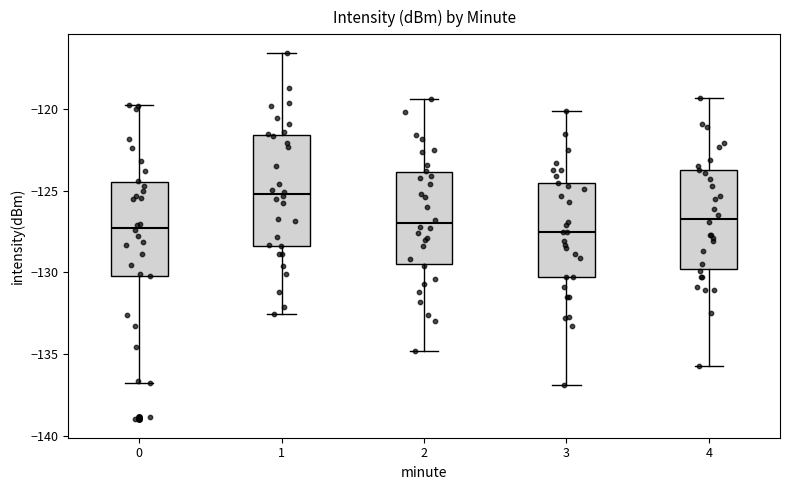

Where does the lower whisker of the box at x = 4 end on the y-axis? The values are not printed on the chart, so give them approximately, as read against the axis.

-135.5